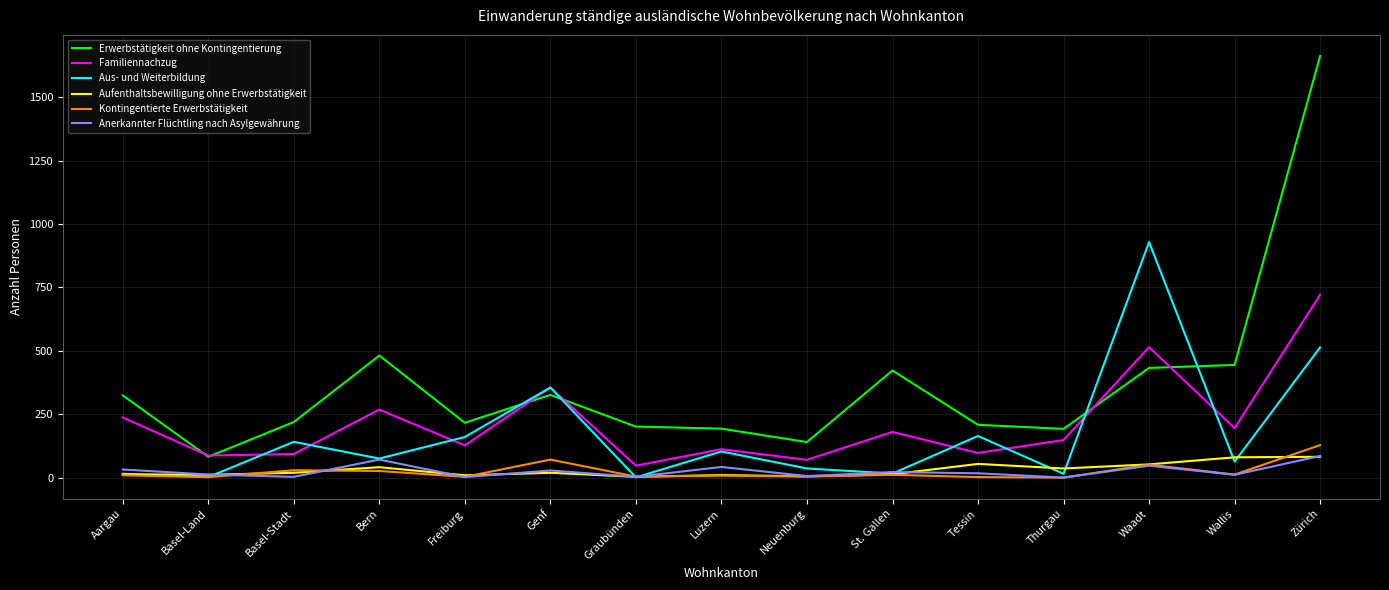

True or false: Erwerbstätigkeit ohne Kontingentierung and Anerkannter Flüchtling nach Asylgewährung cross at least once.

False